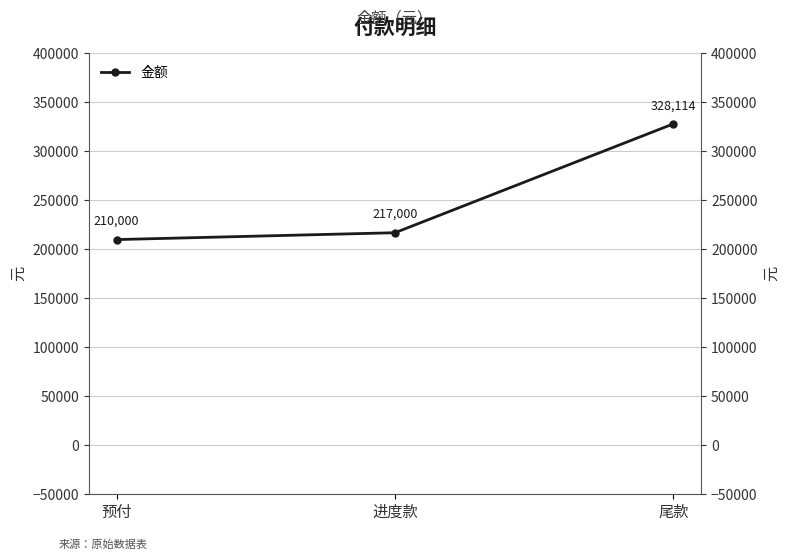

What is the average value?

251704.7